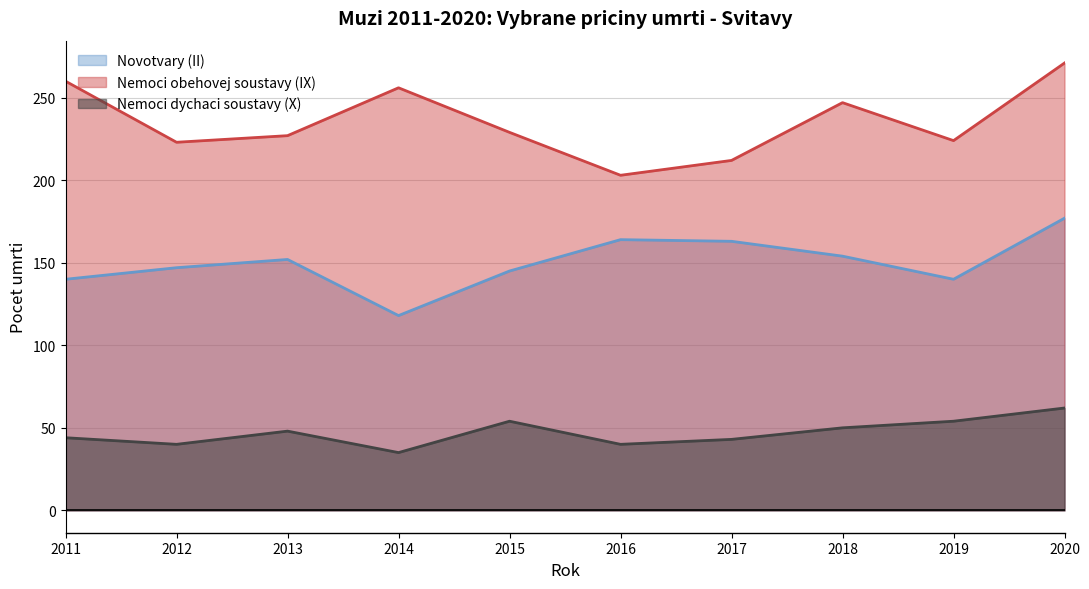

True or false: Novotvary (II) and Nemoci dychaci soustavy (X) intersect in this chart.

False